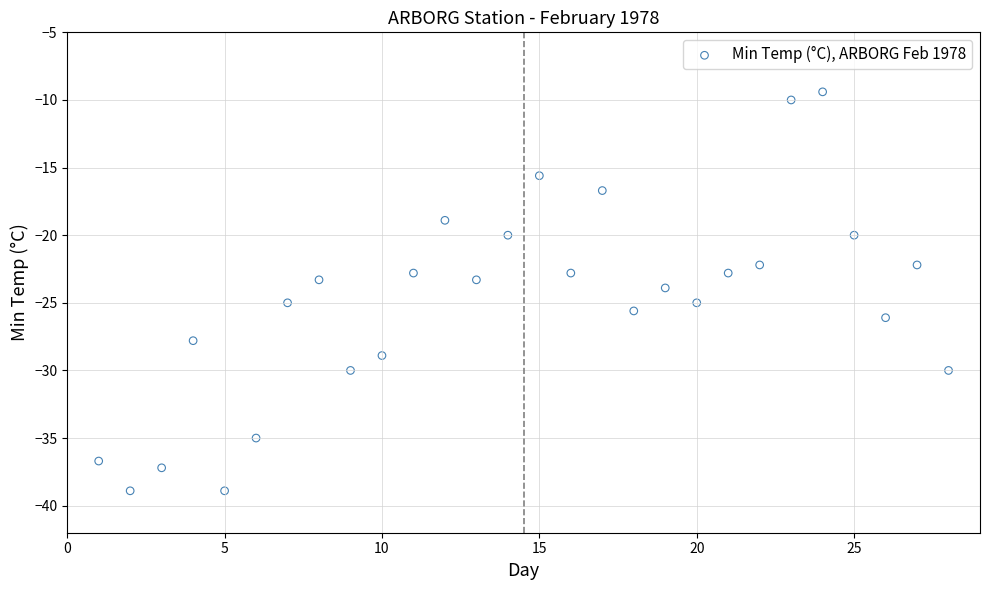

What is the range of Y values (max minus min)?

29.5